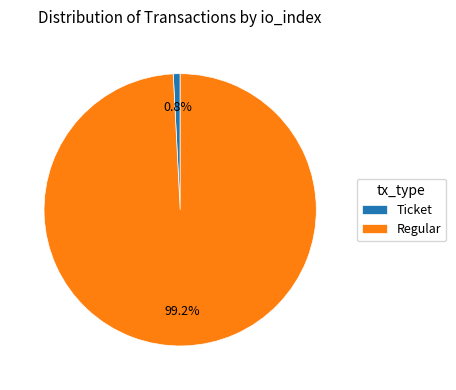

What is the largest slice in the pie chart?

Regular